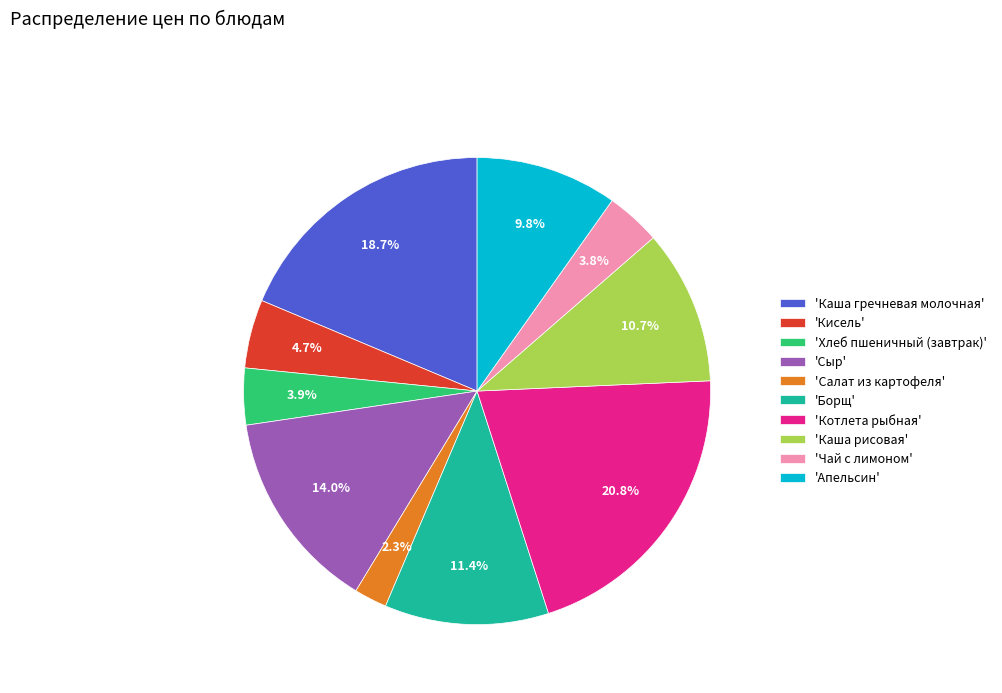

What percentage do 'Чай с лимоном' and 'Каша рисовая' together represent?

14.5%